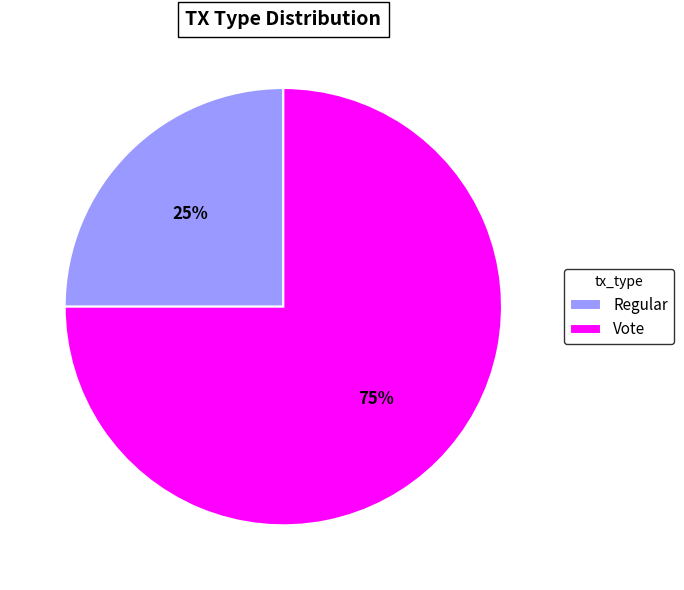

Between Regular and Vote, which is larger?

Vote